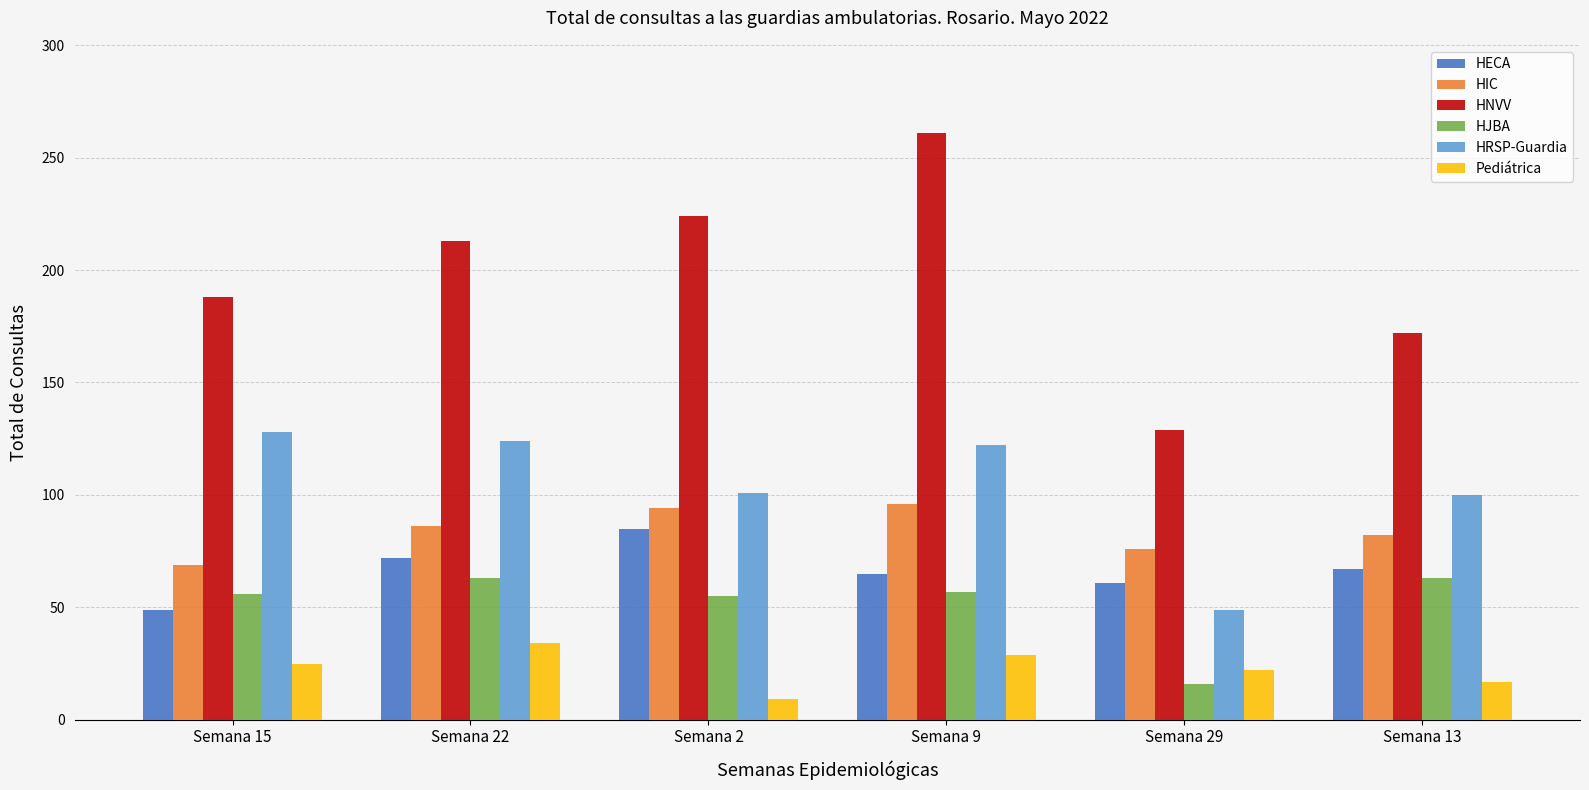

Where is HNVV nearest to the value 195?

Semana 15